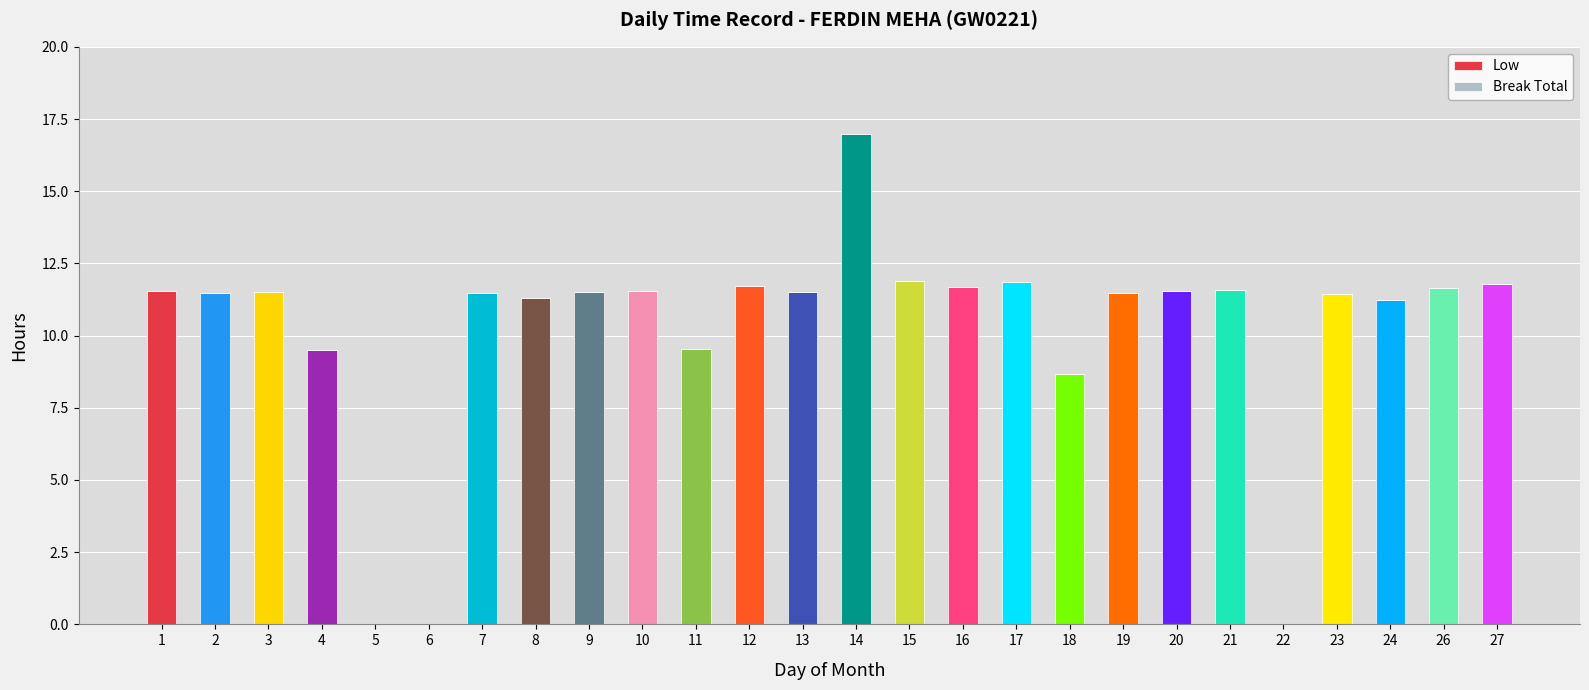

Is it true that the value at 26 is 6.7?

False